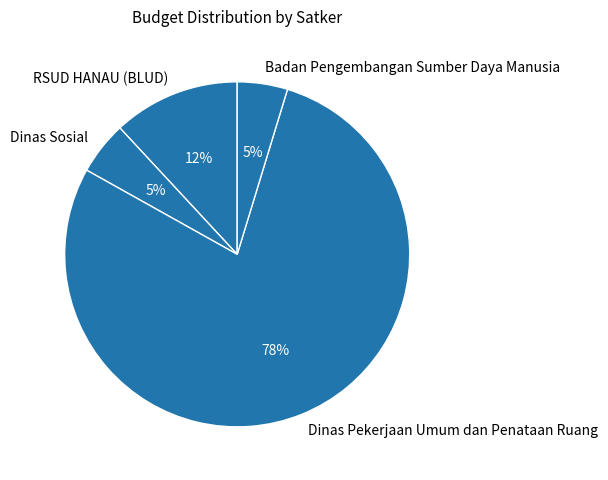

What is the ratio of the value at Dinas Sosial to the value at RSUD HANAU (BLUD)?

0.4